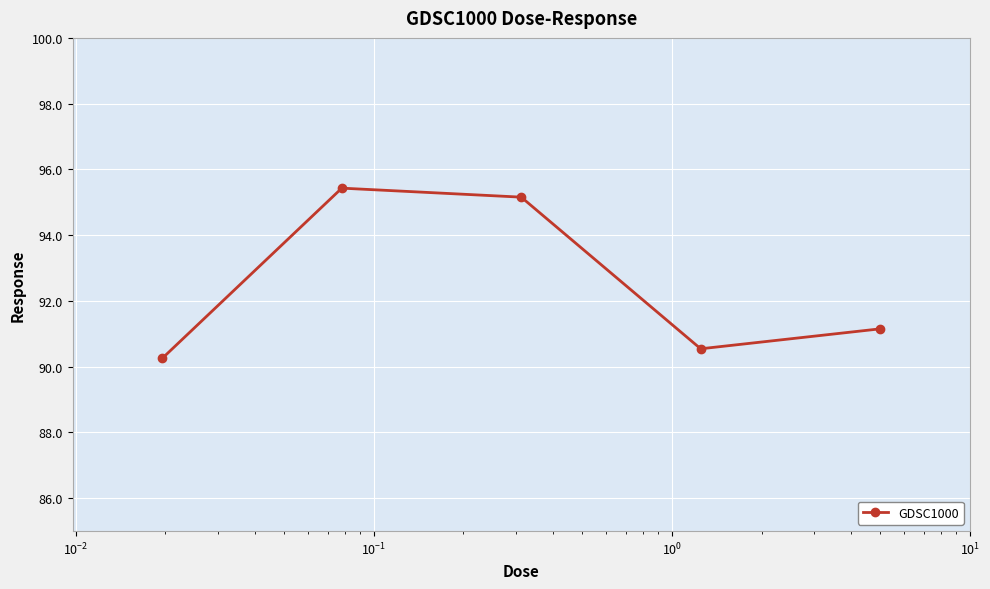

What is the sum of all values?

462.5